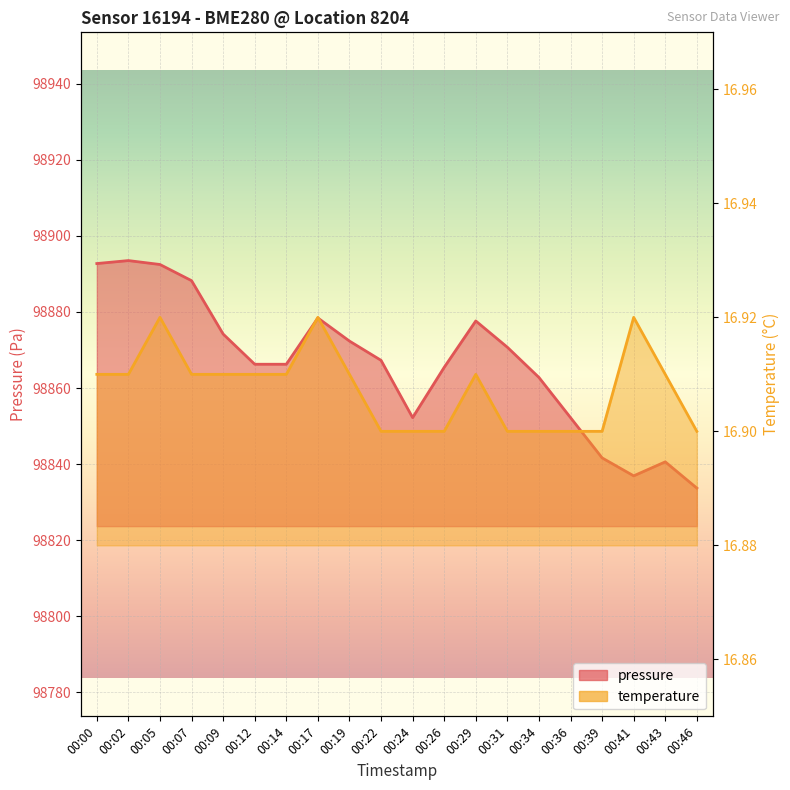

Count the temperature values in the range 16 to 17.

20